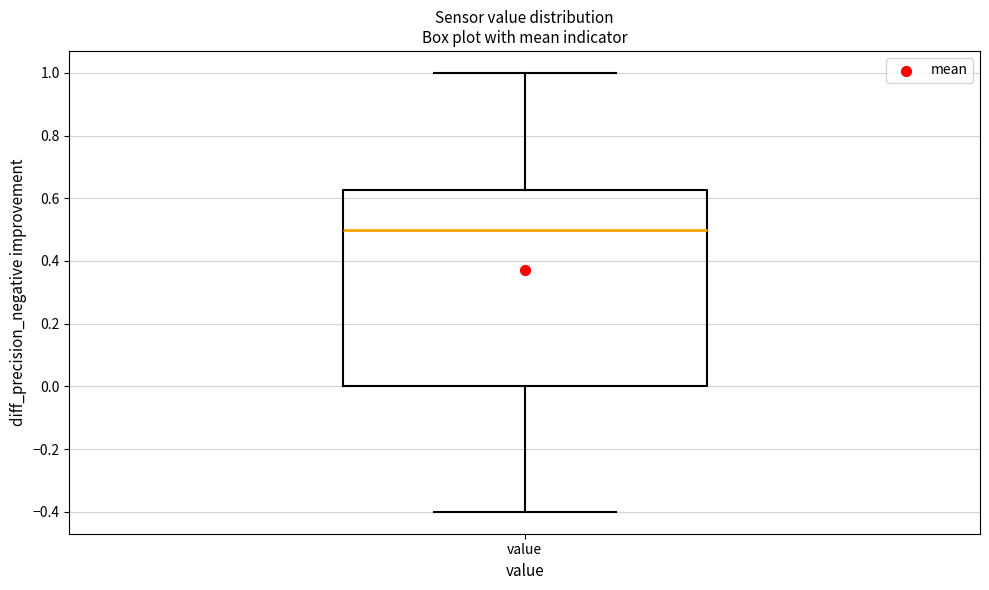

Read this box plot against the y-axis: the position of the median line, the range covered by the box, and the ends of both whiskers. The values are not printed on the chart, so give them approximately, as read against the axis.

median 0.50, box 0.00 to 0.62, whiskers -0.40 to 1.00